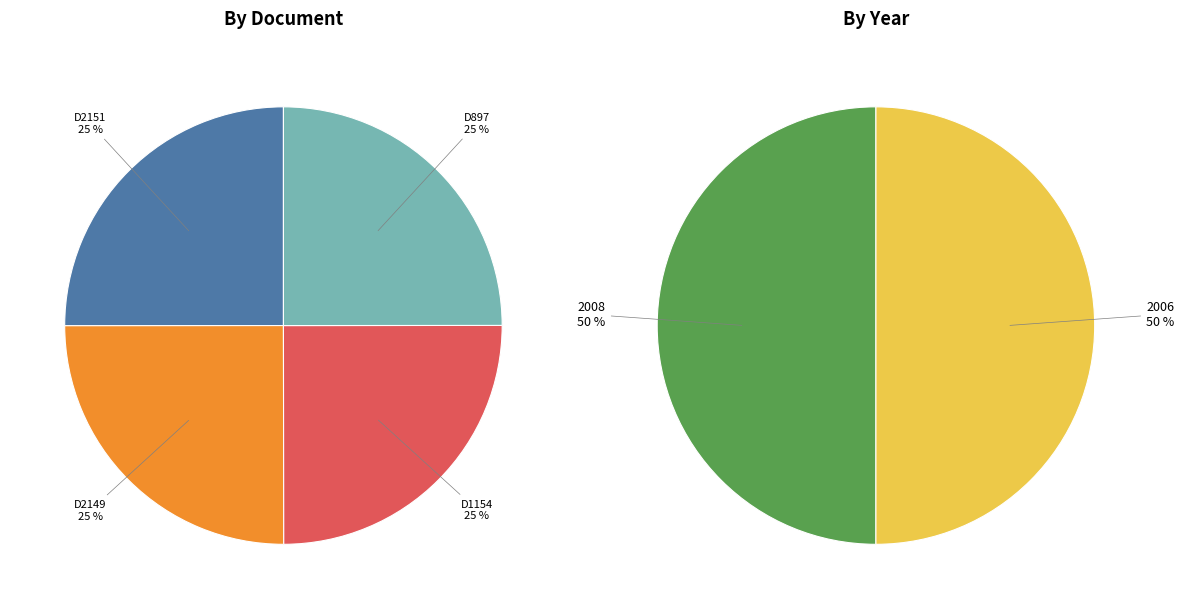

Is the sum of OPUS4-1154 and OPUS4-897 greater than half?

No